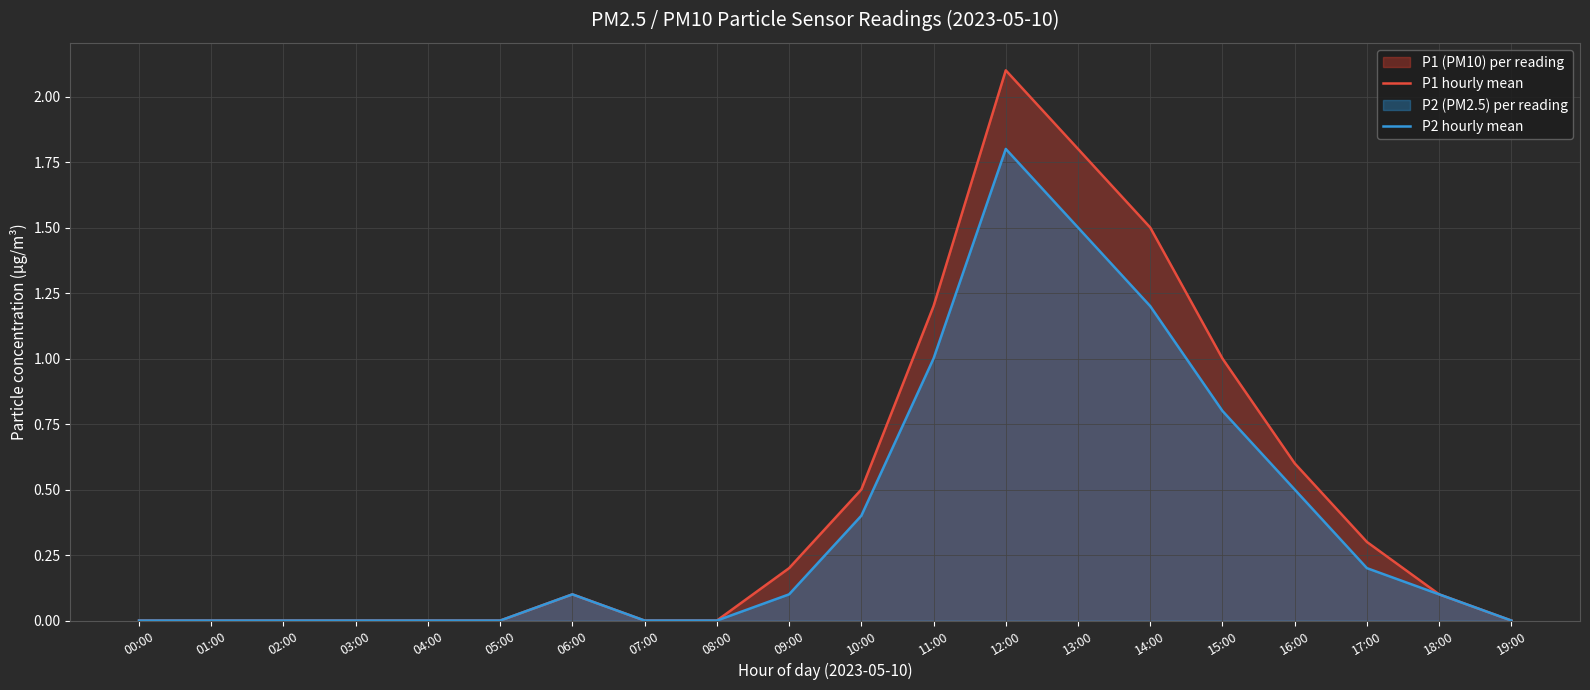

Where is the first local maximum for P1 hourly mean?

06:00